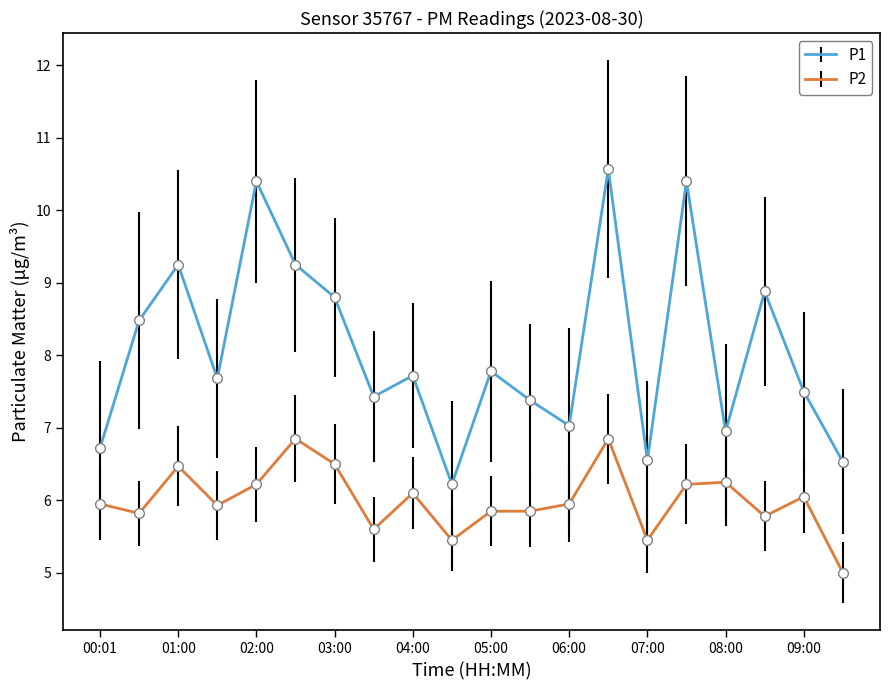

True or false: P1 and P2 intersect in this chart.

False